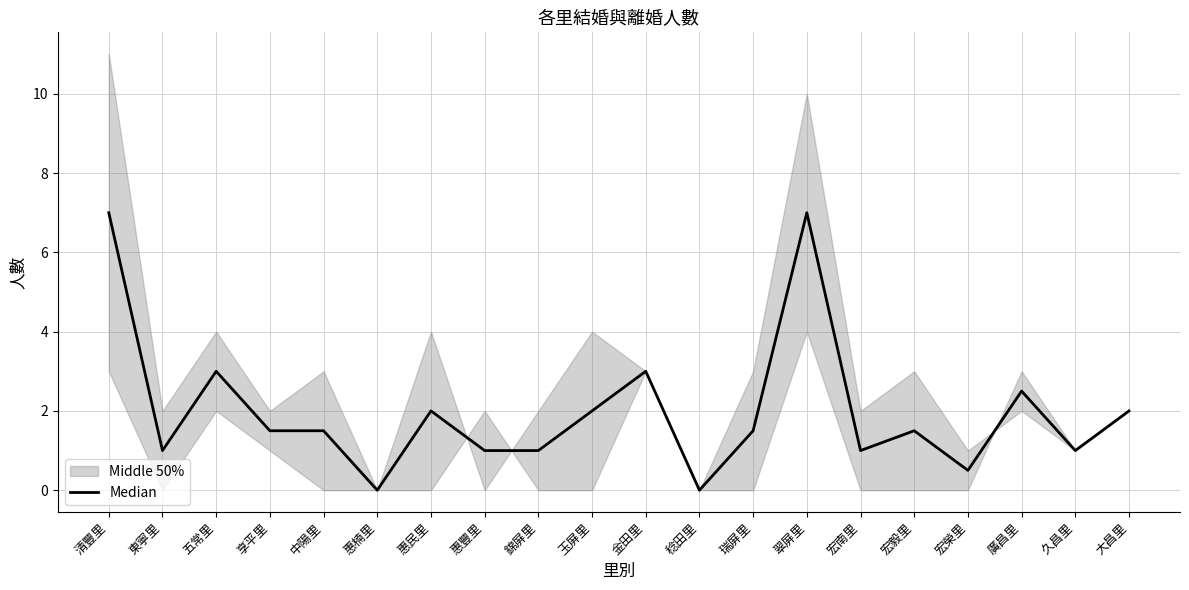

Where is the first local maximum?

五常里